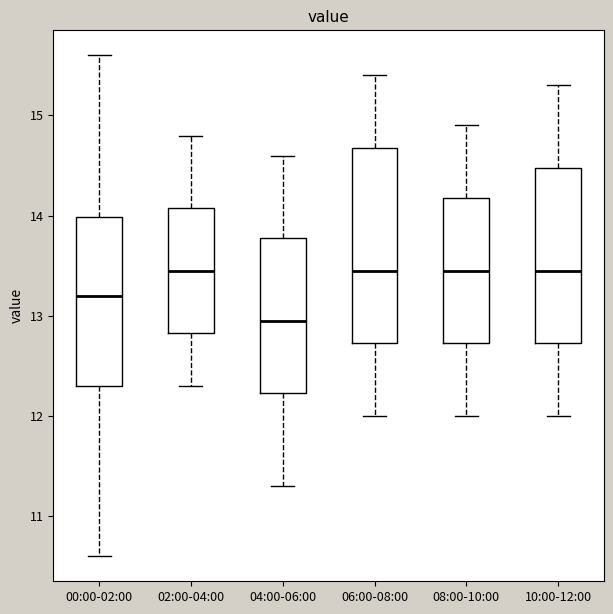

Which box's median line is the lowest?

04:00-06:00